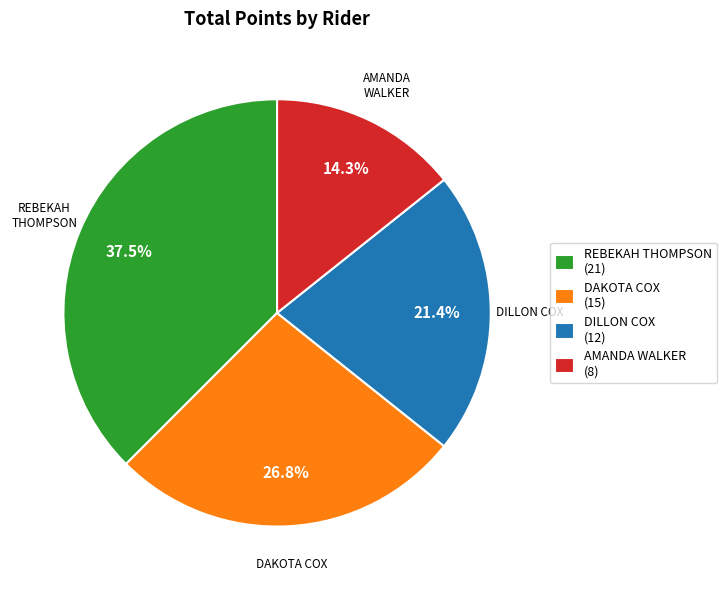

What percentage is the DAKOTA COX slice, to the nearest percent?

27%